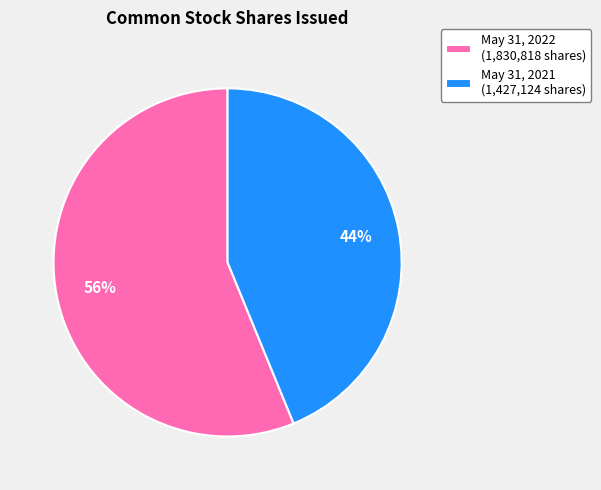

Is it true that May 31, 2022 (1,830,818 shares) is 46% of the pie?

False